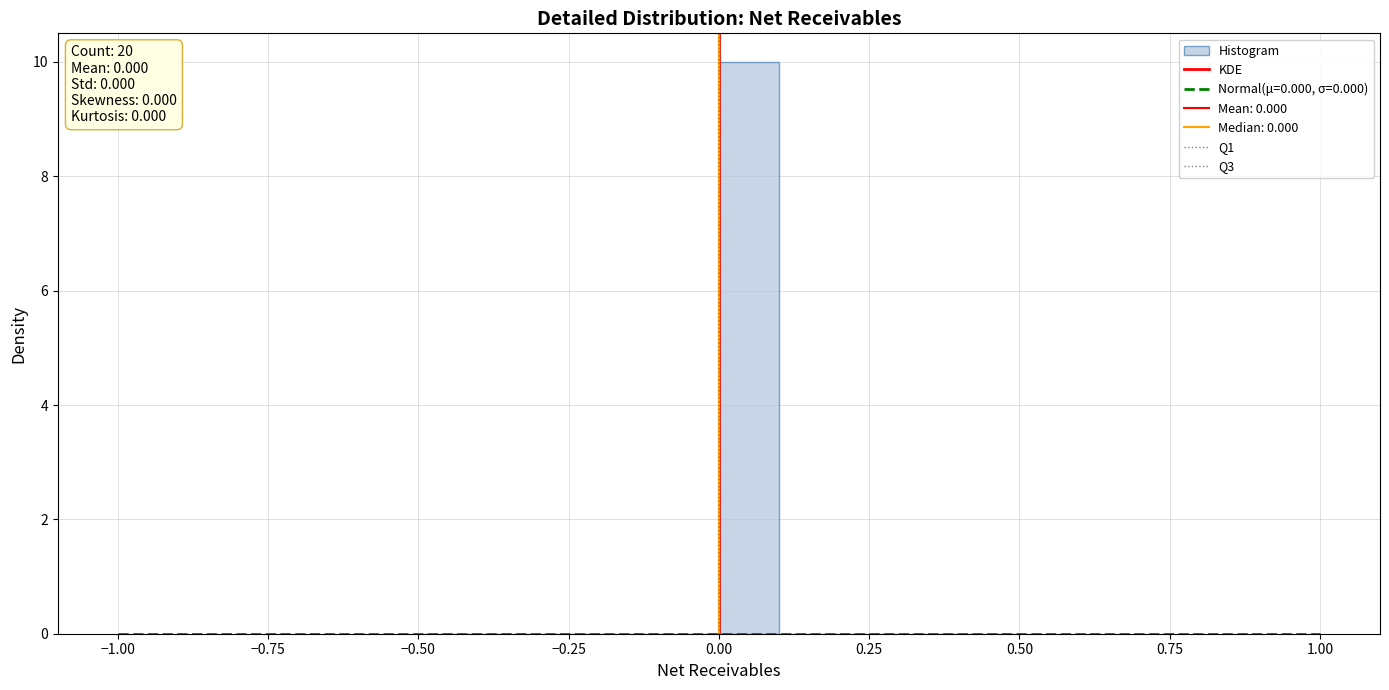

Read against the x-axis, roughly where is the centre of the tallest bar?

0.05